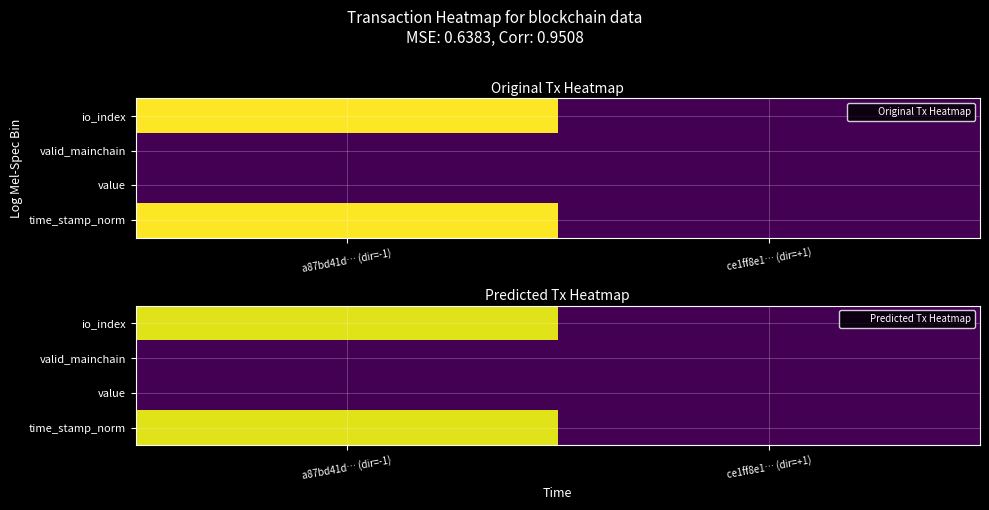

What is the greatest value displayed?

0.9